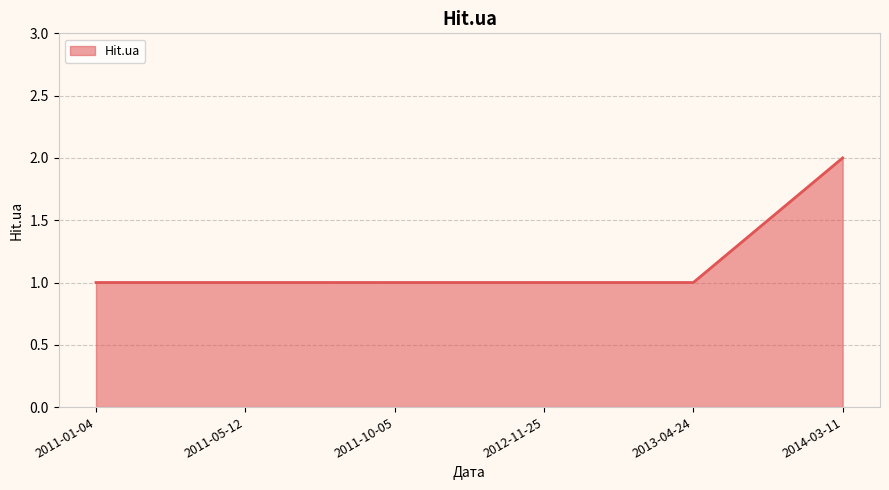

Reading left to right, transcribe all the data shown in this chart.

2011-01-04=1	2011-05-12=1	2011-10-05=1	2012-11-25=1	2013-04-24=1	2014-03-11=2